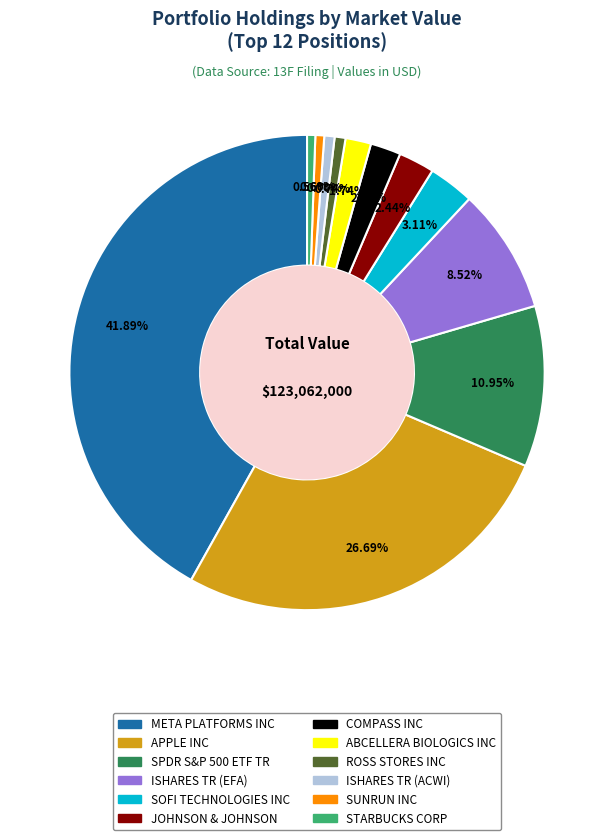

Which slice is the largest?

META PLATFORMS INC